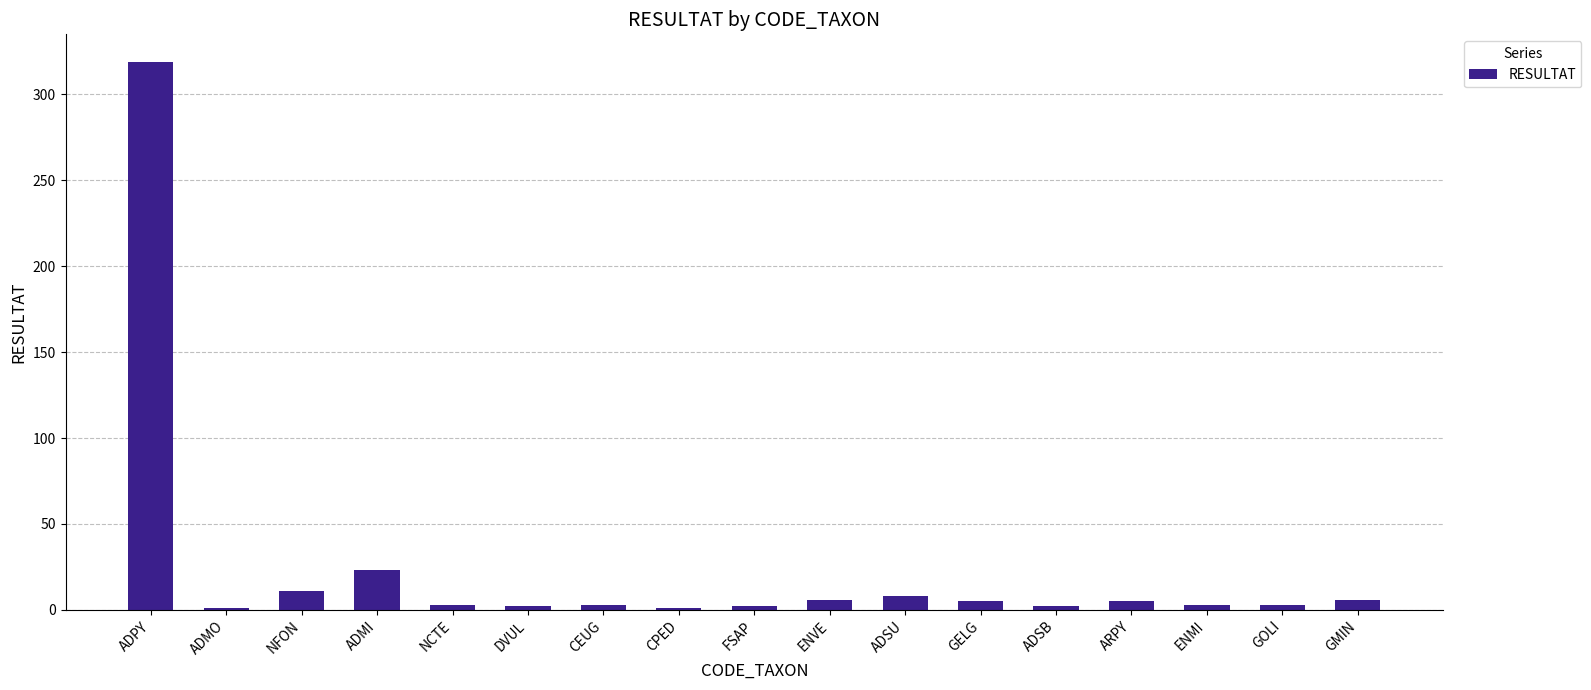

Are the bars horizontal?

No